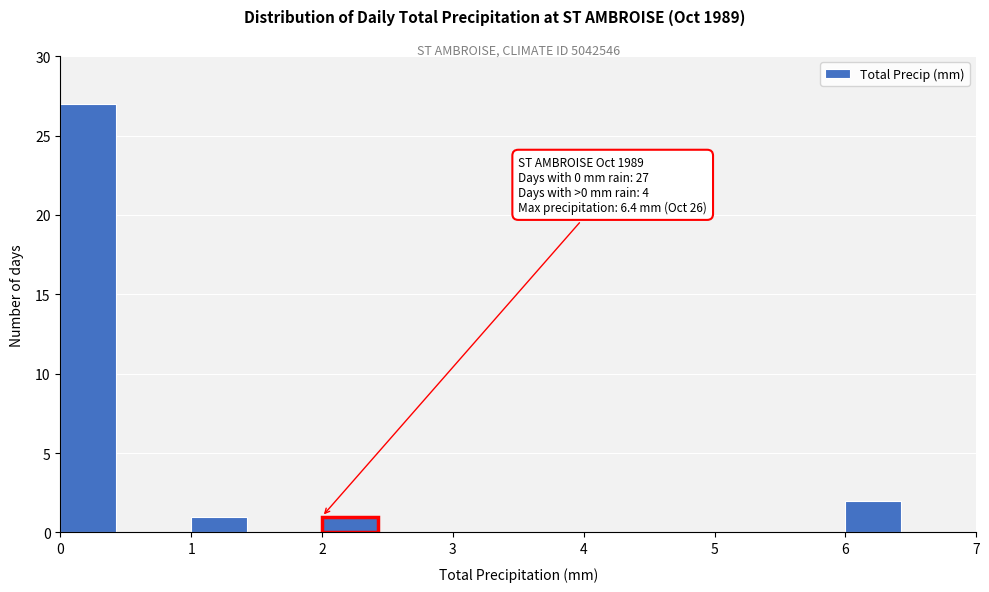

Which range on the x-axis has the tallest bar?

0.0 to 0.5